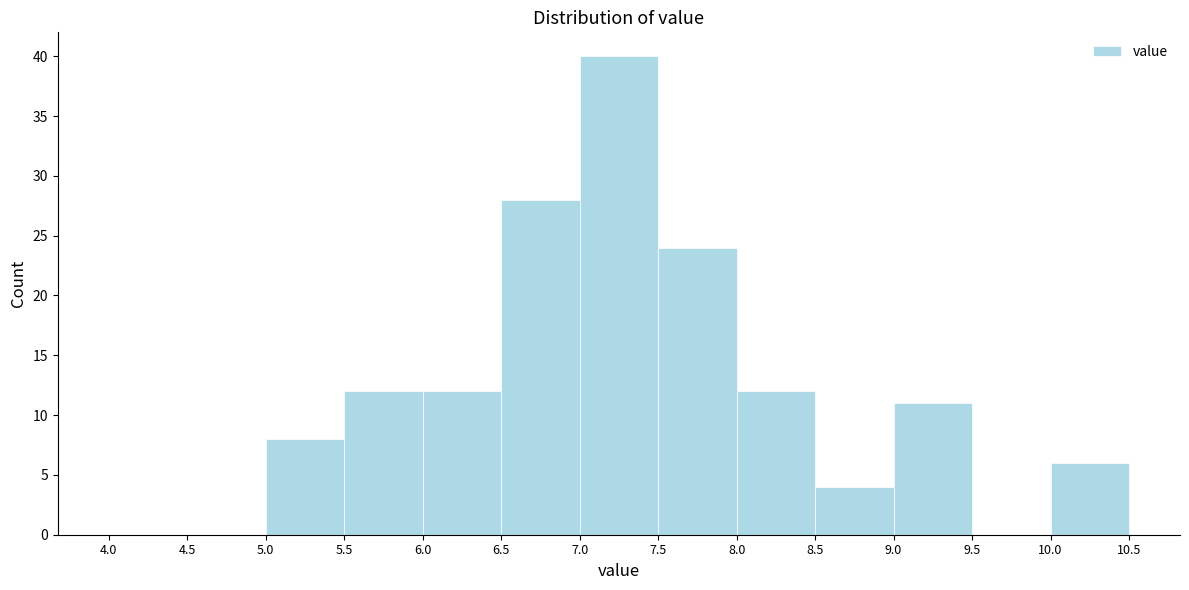

Over which range of the x-axis is the bar tallest?

7.0 to 7.5